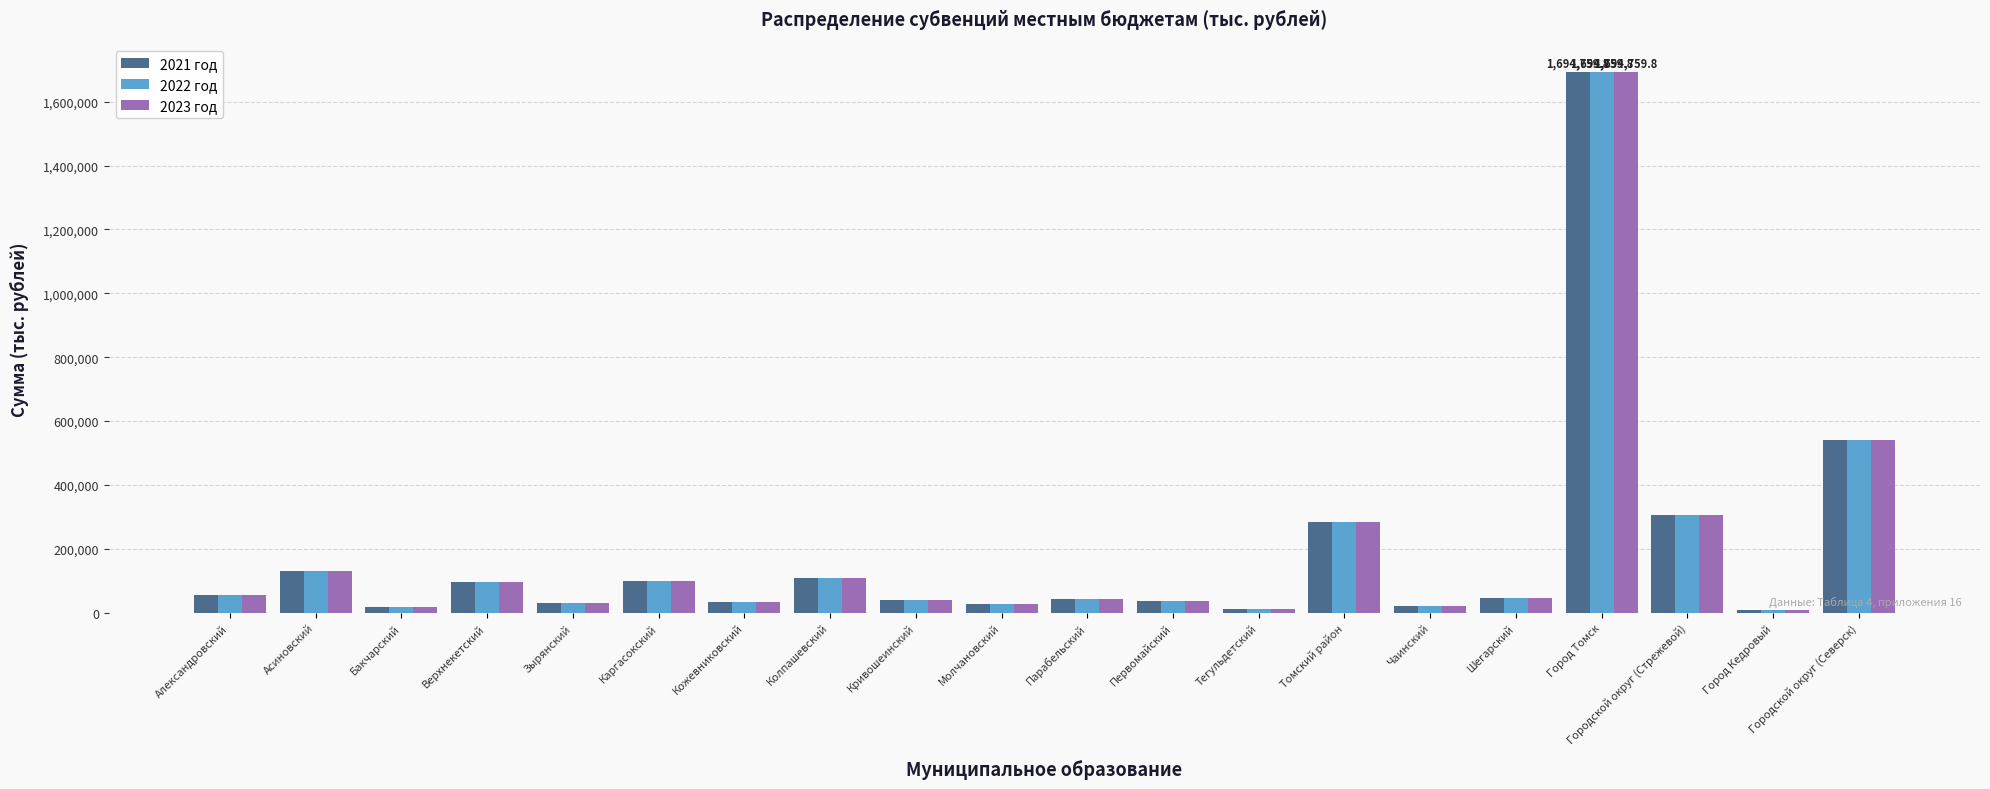

How many data points in 2022 год are less than 46215?

10